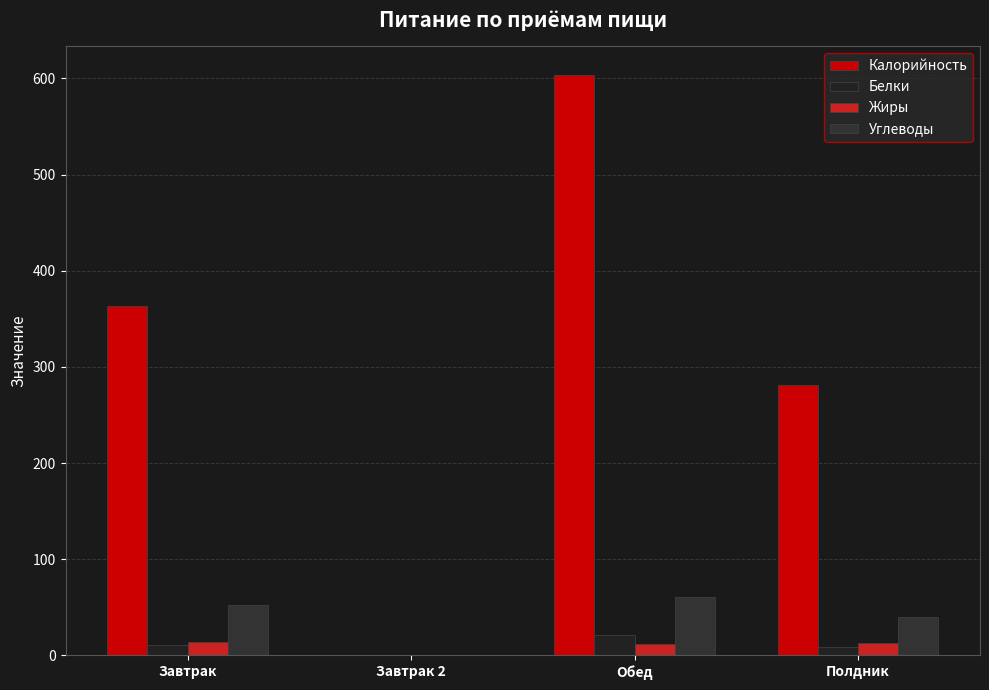

How many categories are shown in the chart?

4